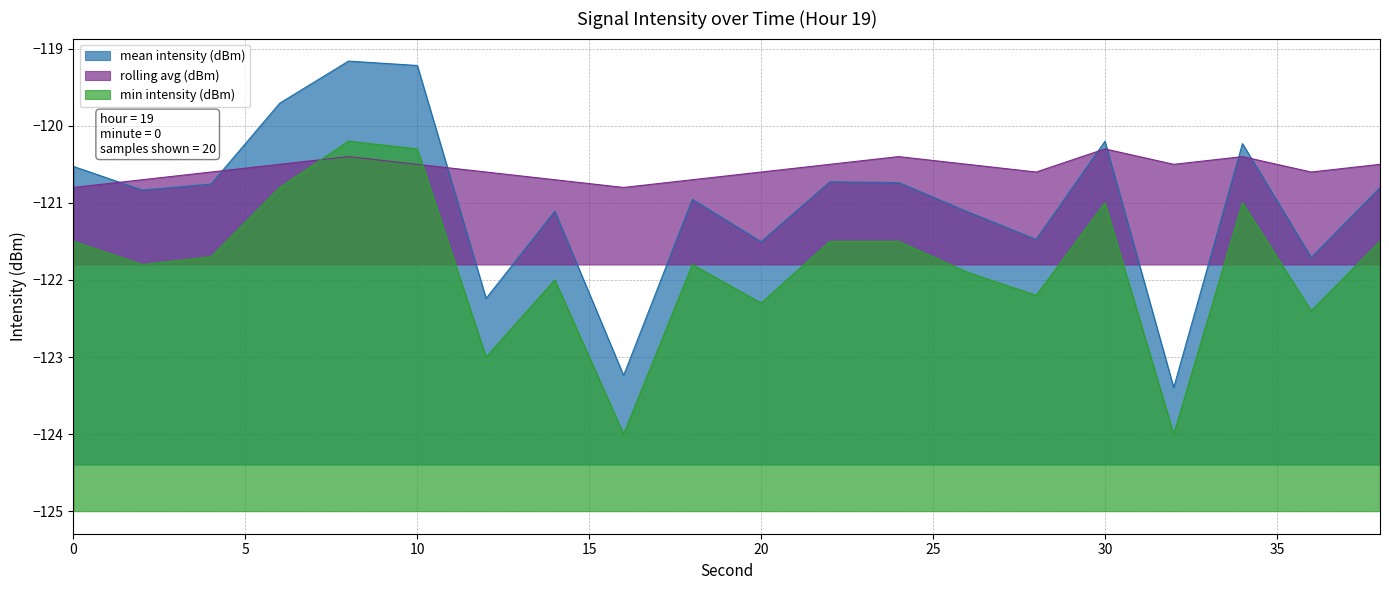

True or false: rolling avg (dBm) has a value of -120.5 at 6.

True